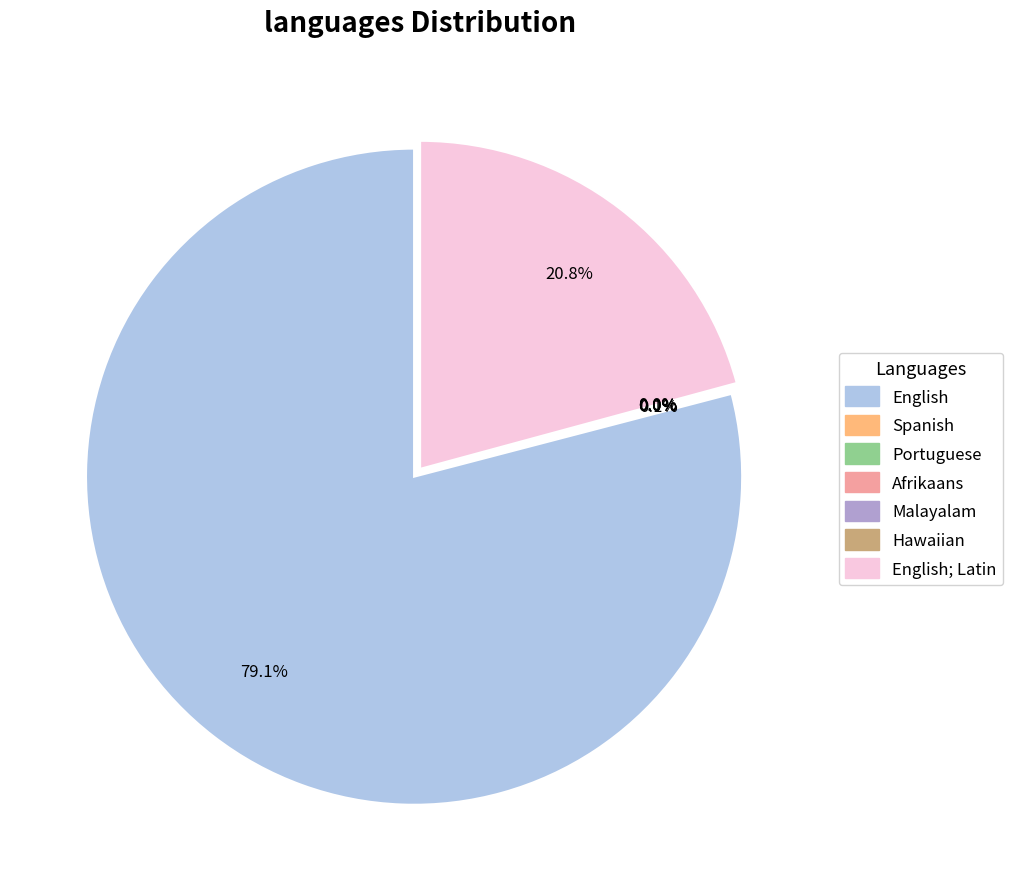

To the nearest percent, what is the average slice percentage?

14%